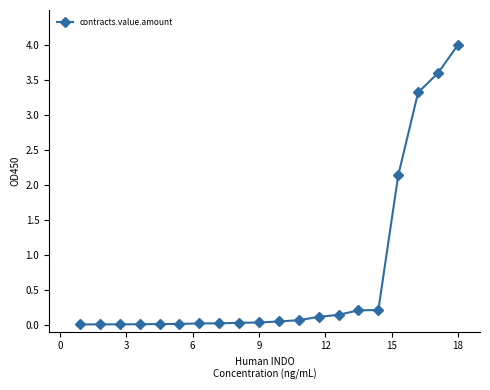

What is the difference between the second highest and second lowest values?

3.6